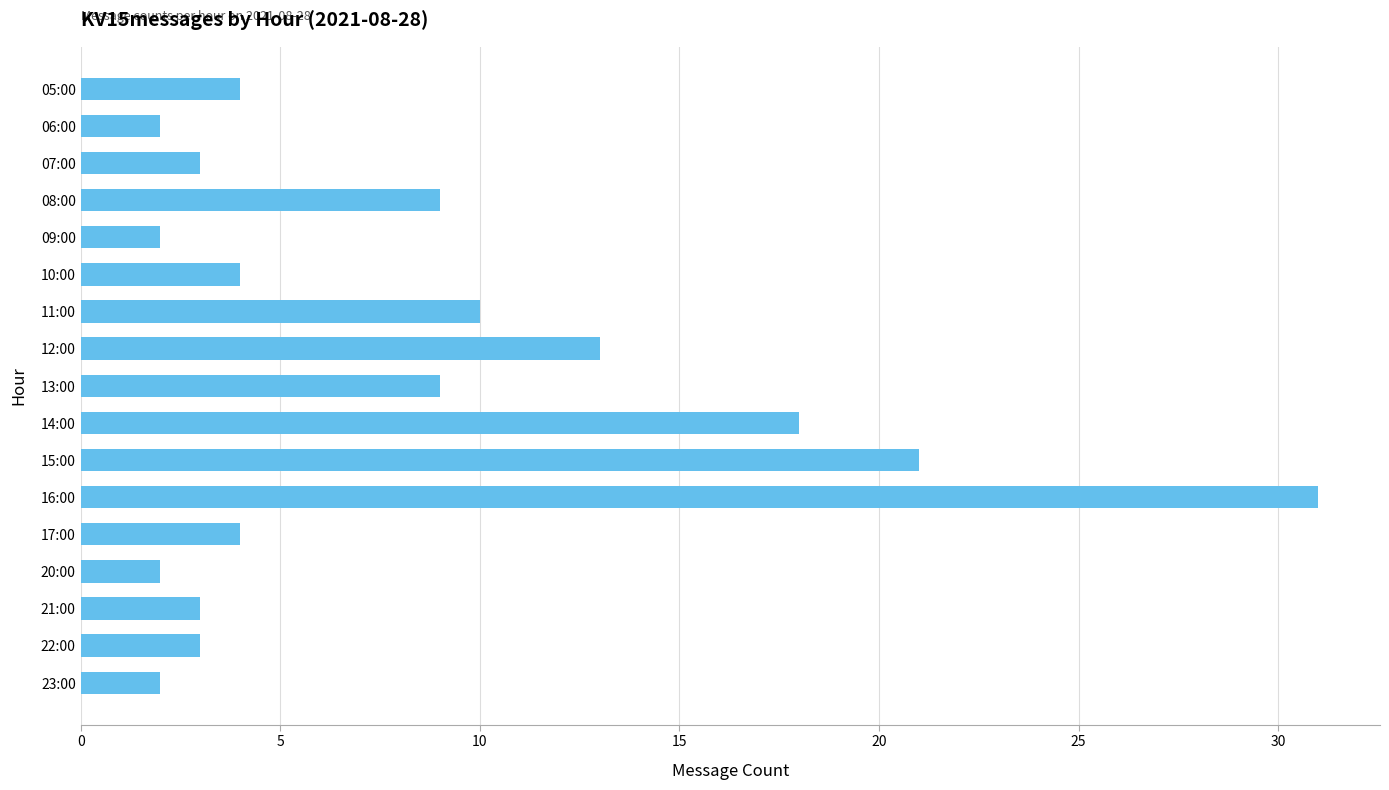

Reading top to bottom, transcribe all the data shown in this chart.

05:00=4	06:00=2	07:00=3	08:00=9	09:00=2	10:00=4	11:00=10	12:00=13	13:00=9	14:00=18	15:00=21	16:00=31	17:00=4	20:00=2	21:00=3	22:00=3	23:00=2